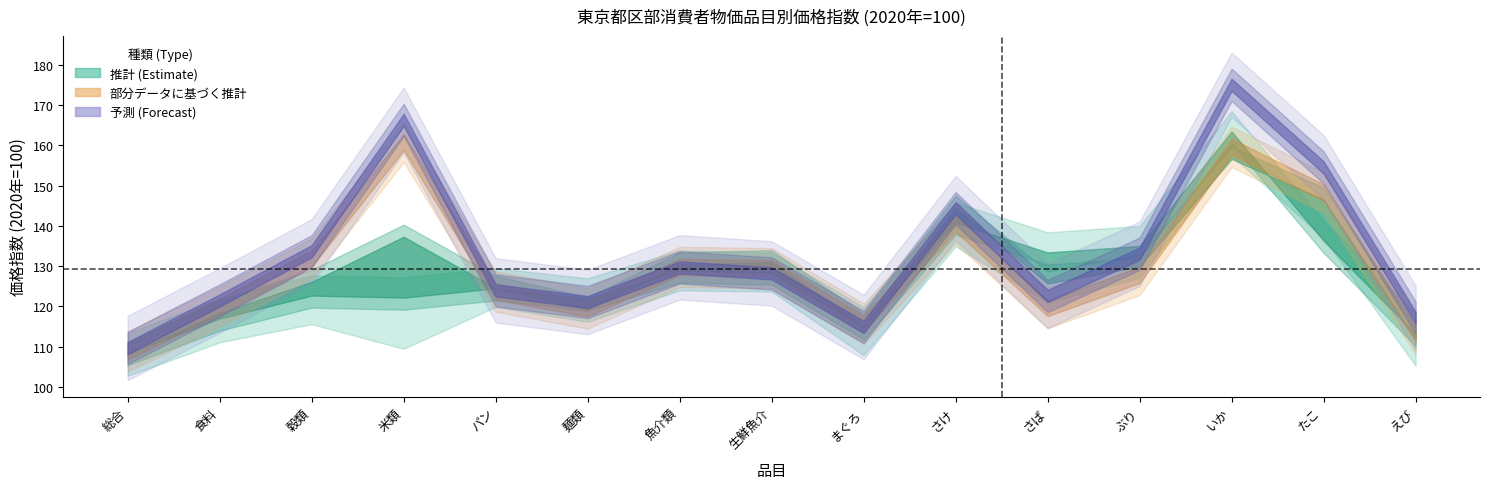

What position from the right is 総合?

15